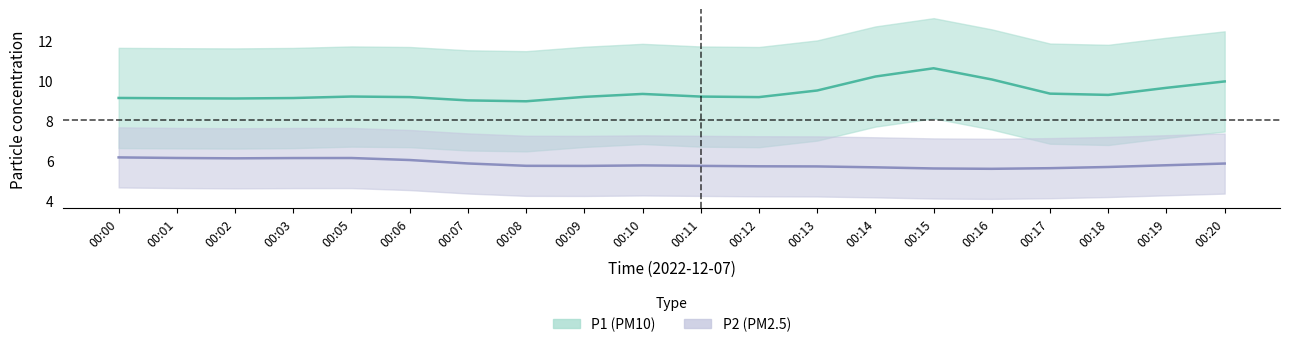

True or false: P1 (PM10) and P2 (PM2.5) cross at least once.

False